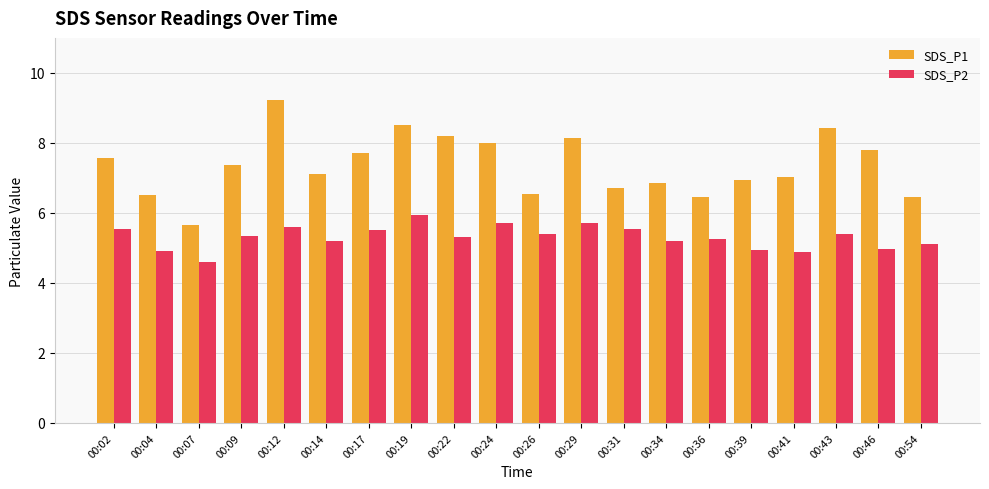

Count the number of data series in this chart.

2